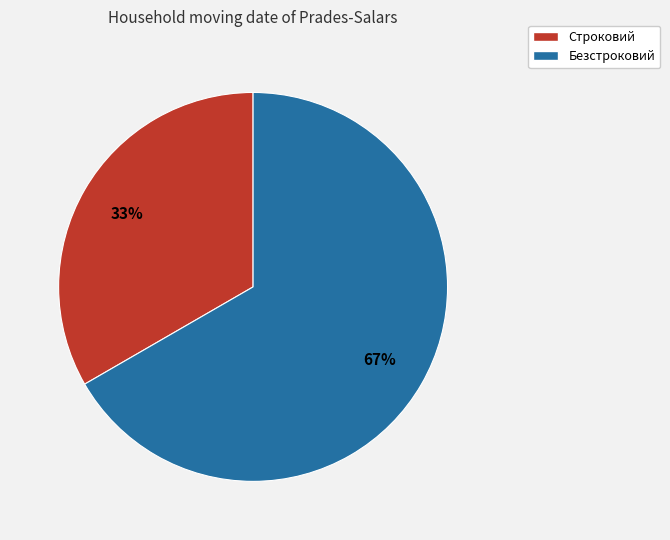

How many segments does this pie chart have?

2